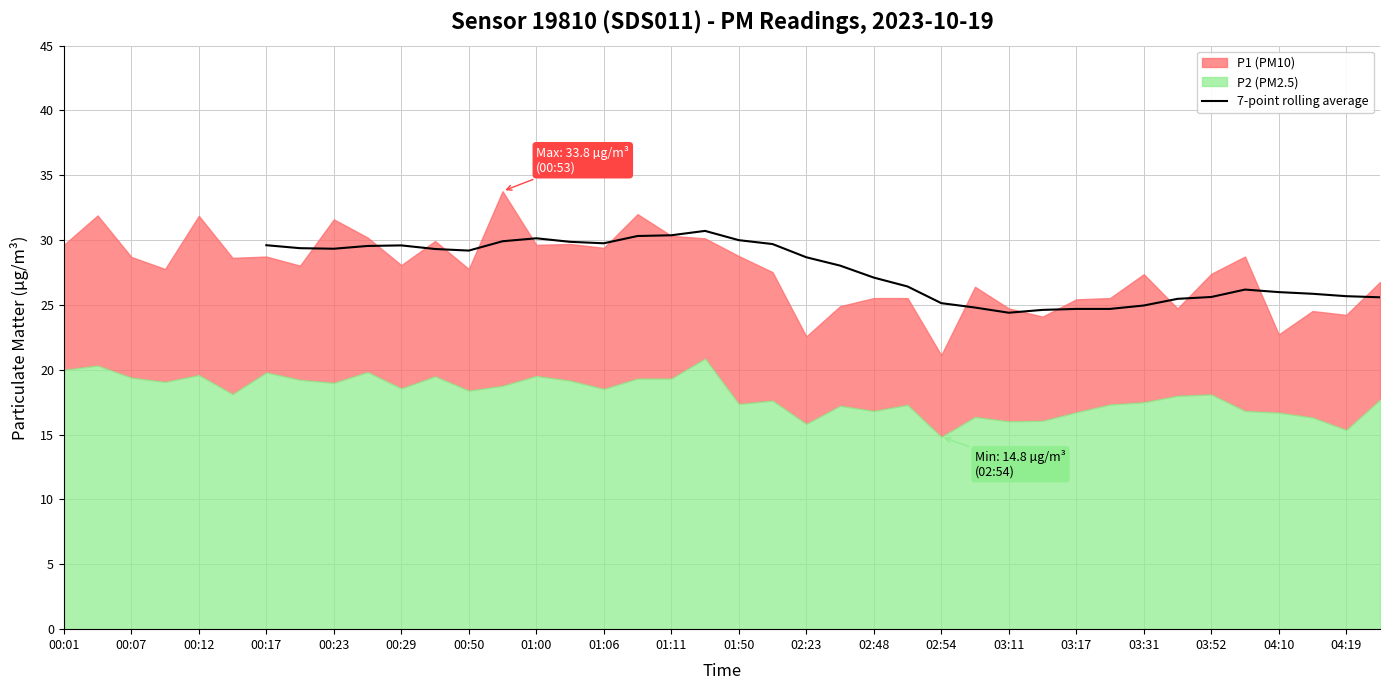

True or false: there are more than 2 points higher than both neighbors.

True